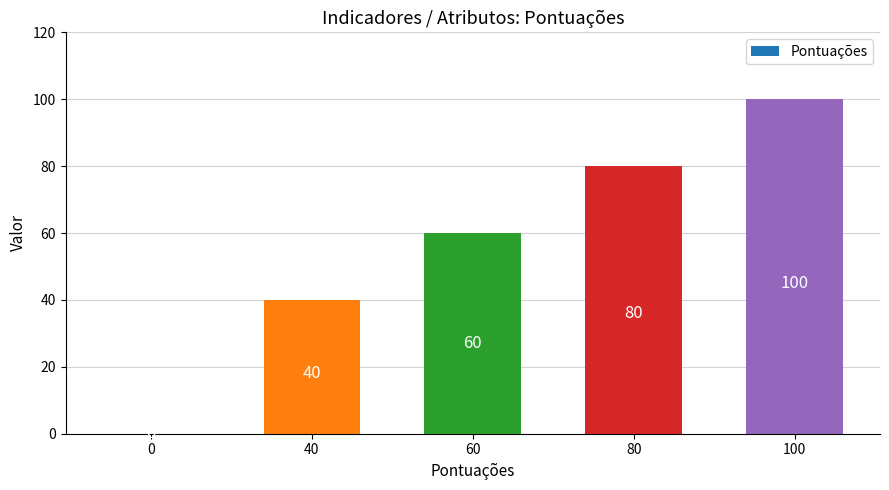

Between 60 and 80, which is larger?

80